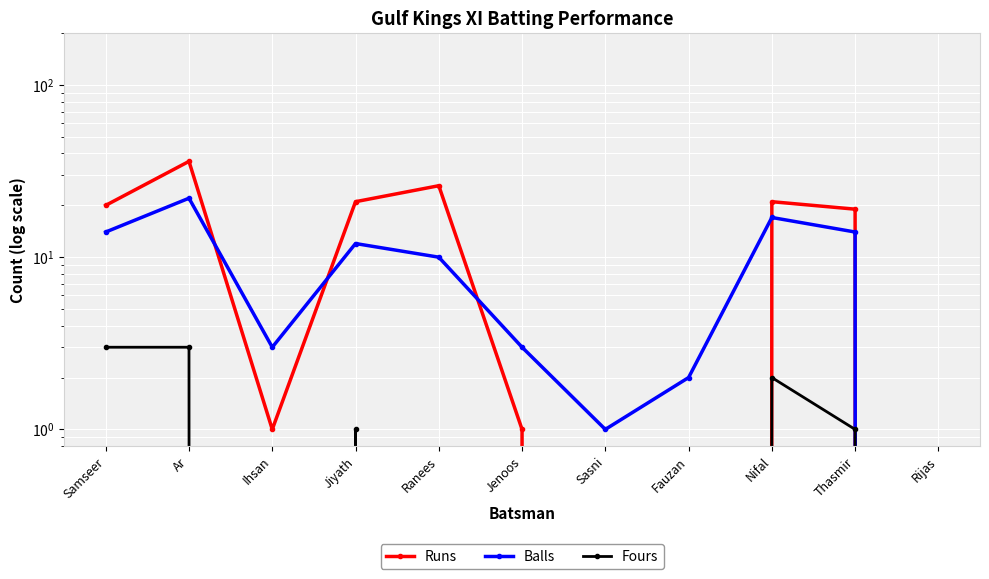

True or false: Balls has a value of 10 at Ranees.

True